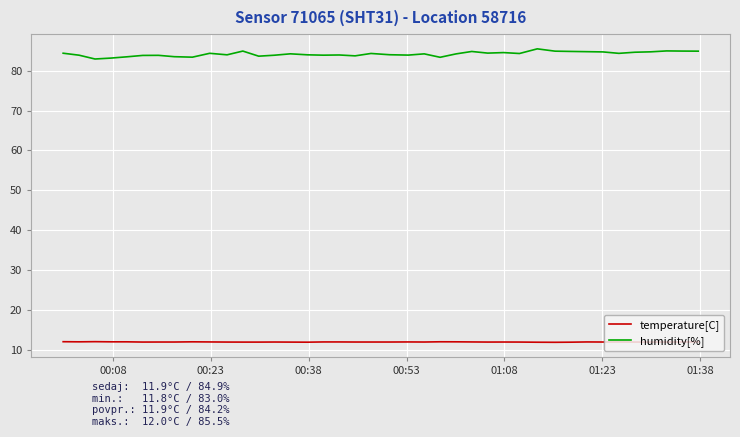

In humidity[%], how many points are lower than both neighbors (excluding endpoints)?

11